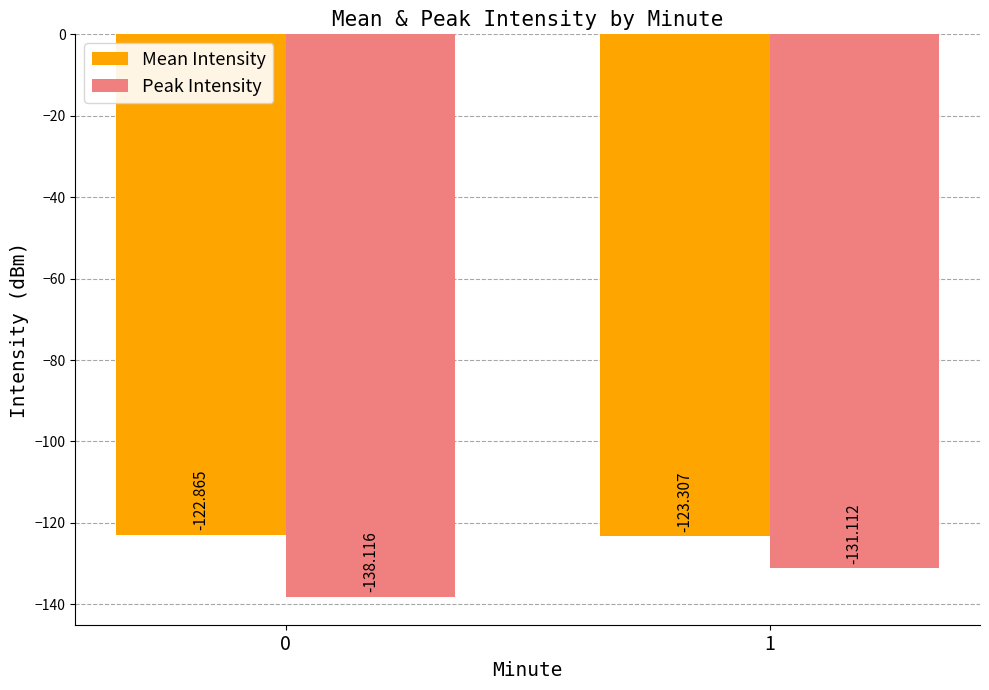

What is the sum of the Peak Intensity values at 0 and 1?

-269.2